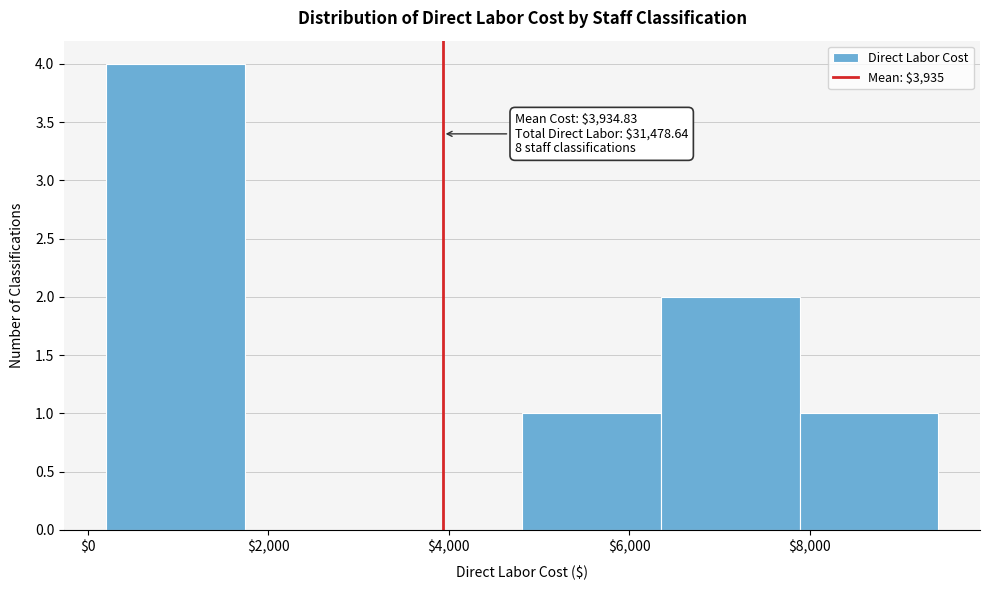

Over which range of the x-axis is the bar tallest?

200 to 1800